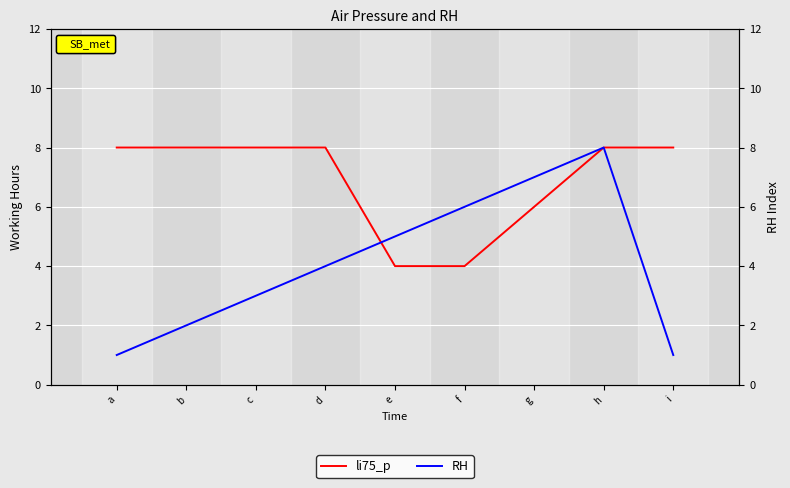

What is the spread (max minus min) of values at e?

1.0